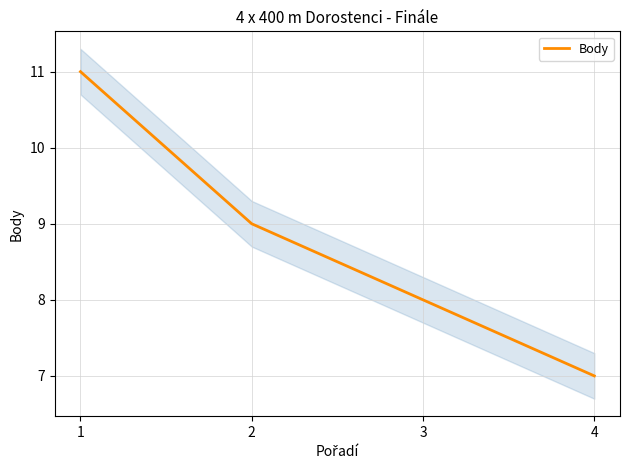

Rank the categories by value from lowest to highest.

4, 3, 2, 1